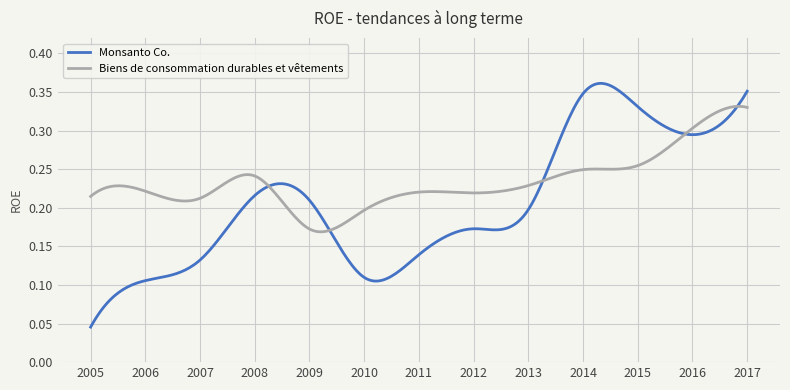

Rank the series by their maximum value, from highest to lowest.

Monsanto Co., Biens de consommation durables et vêtements